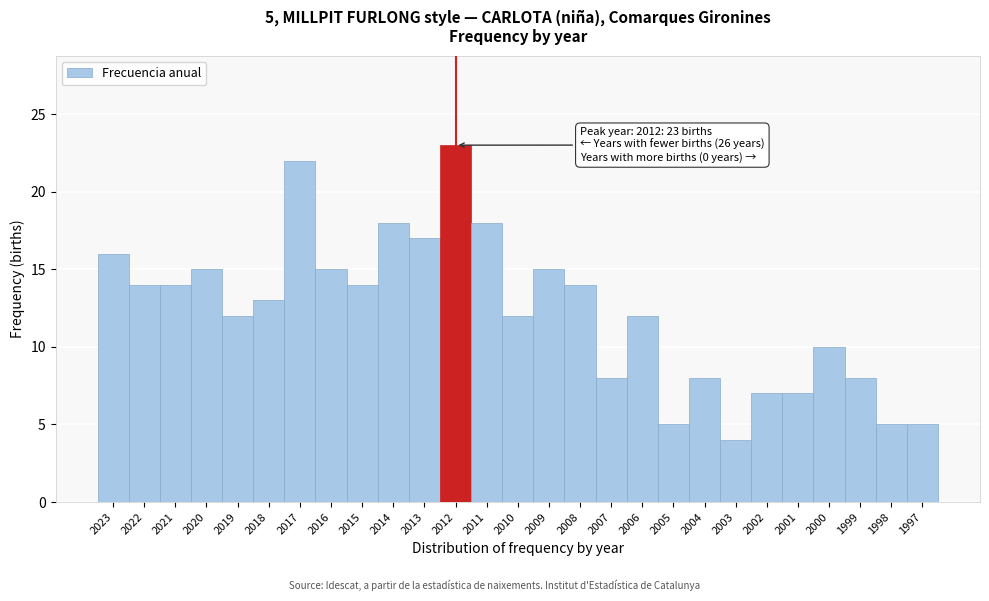

Reading left to right, what are all the values shown in this chart?

16	14	14	15	12	13	22	15	14	18	17	23	18	12	15	14	8	12	5	8	4	7	7	10	8	5	5